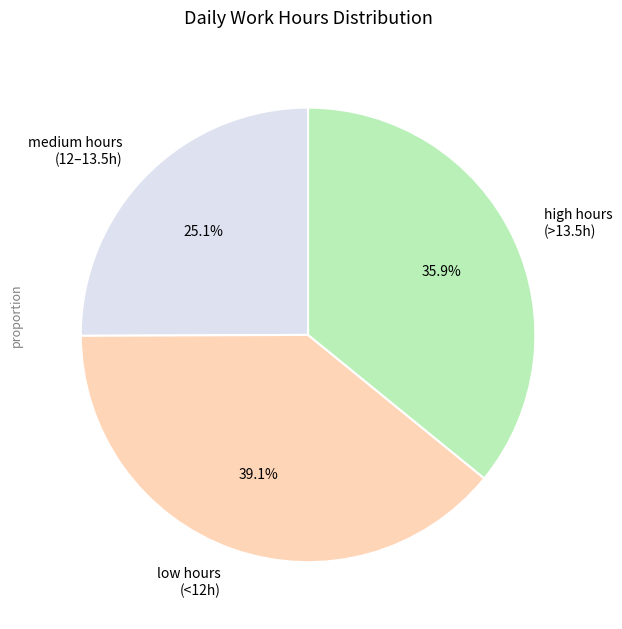

Between low hours (<12h) and high hours (>13.5h), which is larger?

low hours (<12h)